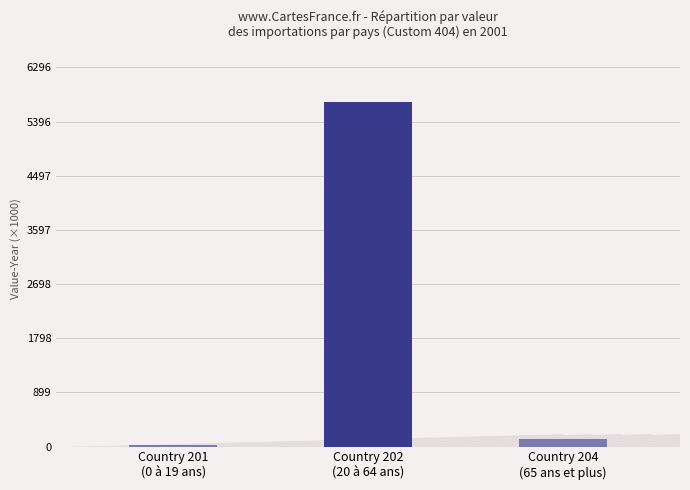

List the labels in order of value, largest first.

Country 202
(20 à 64 ans), Country 204
(65 ans et plus), Country 201
(0 à 19 ans)